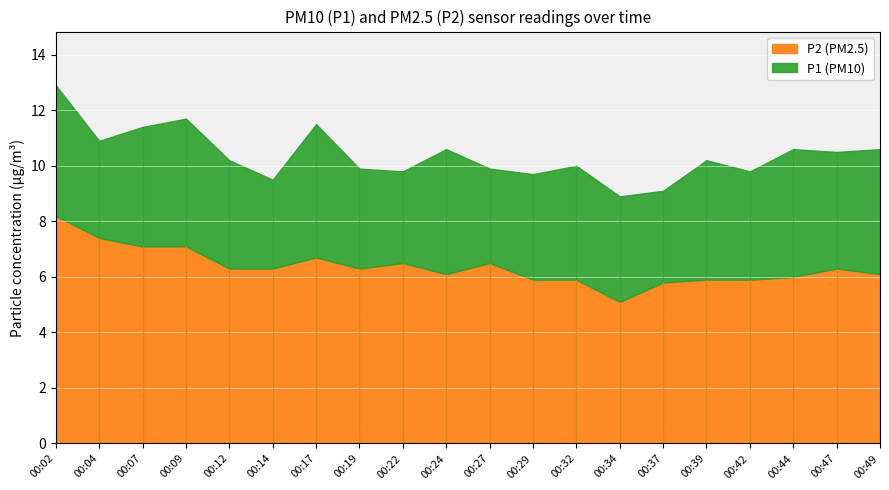

Which has a higher value, 00:29 or 00:02?

00:02